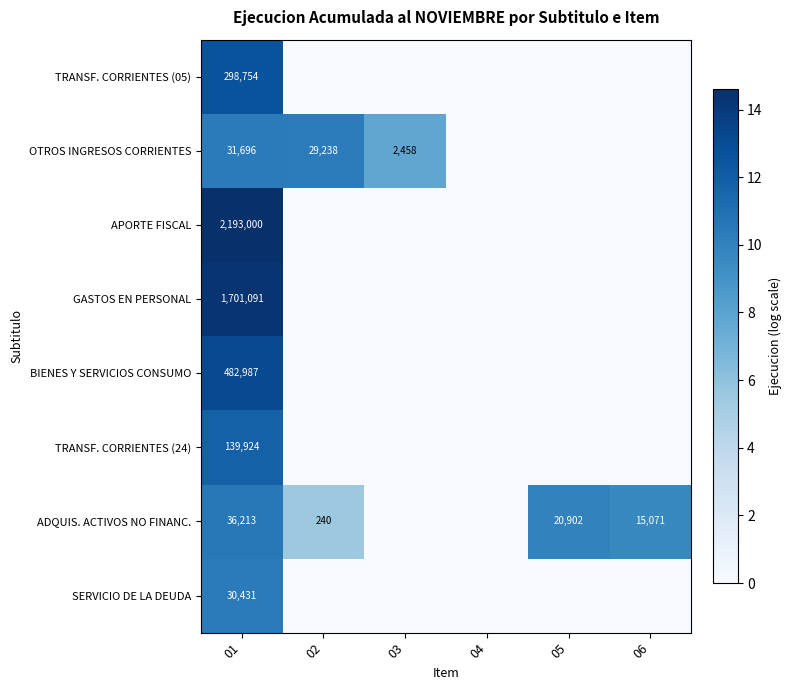

How many categories are shown in the chart?

6